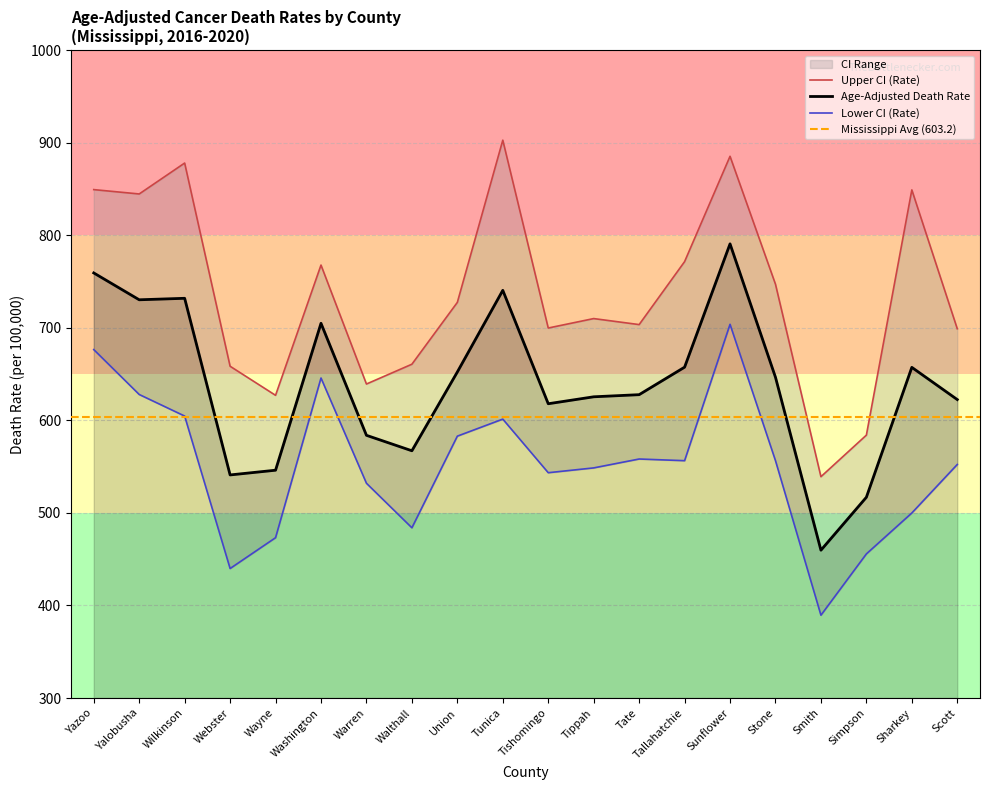

At which label does Upper CI (Rate) reach its peak?

Tunica